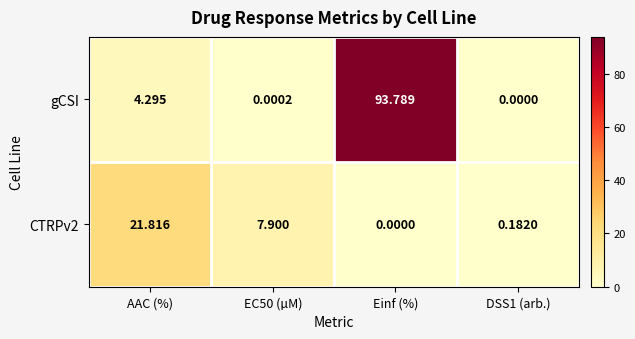

Between Einf (%) and DSS1 (arb.), which series saw the biggest shift?

gCSI